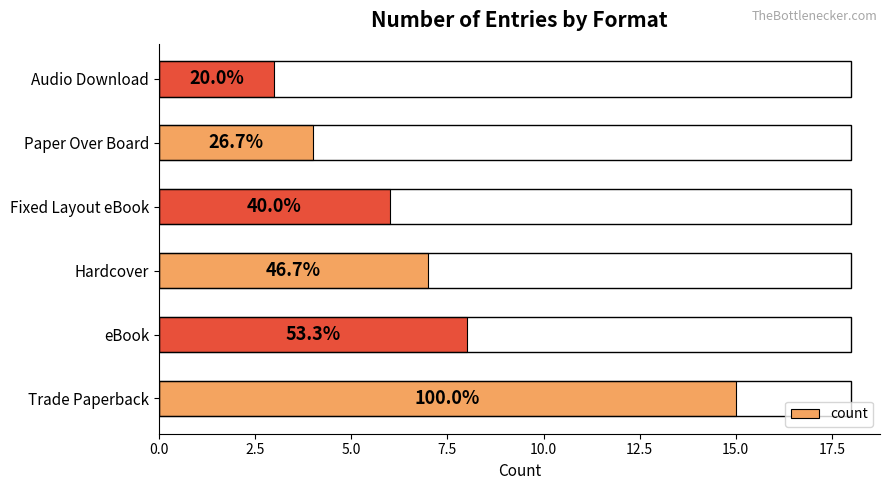

How many bars are there in total?

6